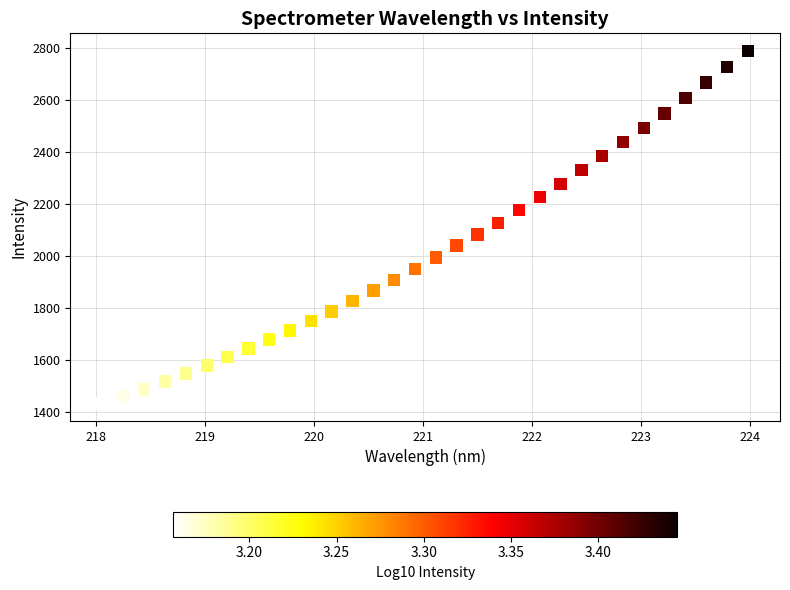

What is the range of Y values (max minus min)?

1354.8